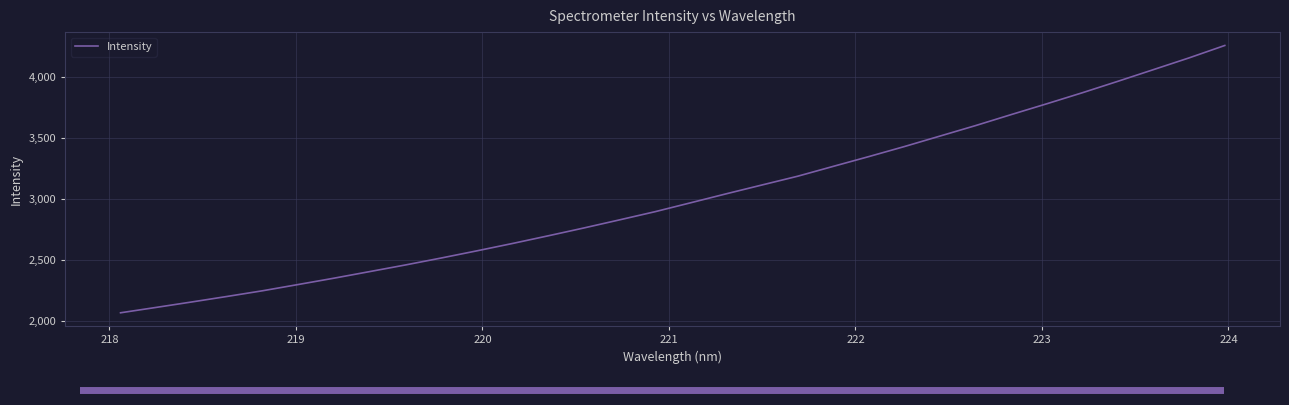

Does the chart have visible grid lines?

Yes